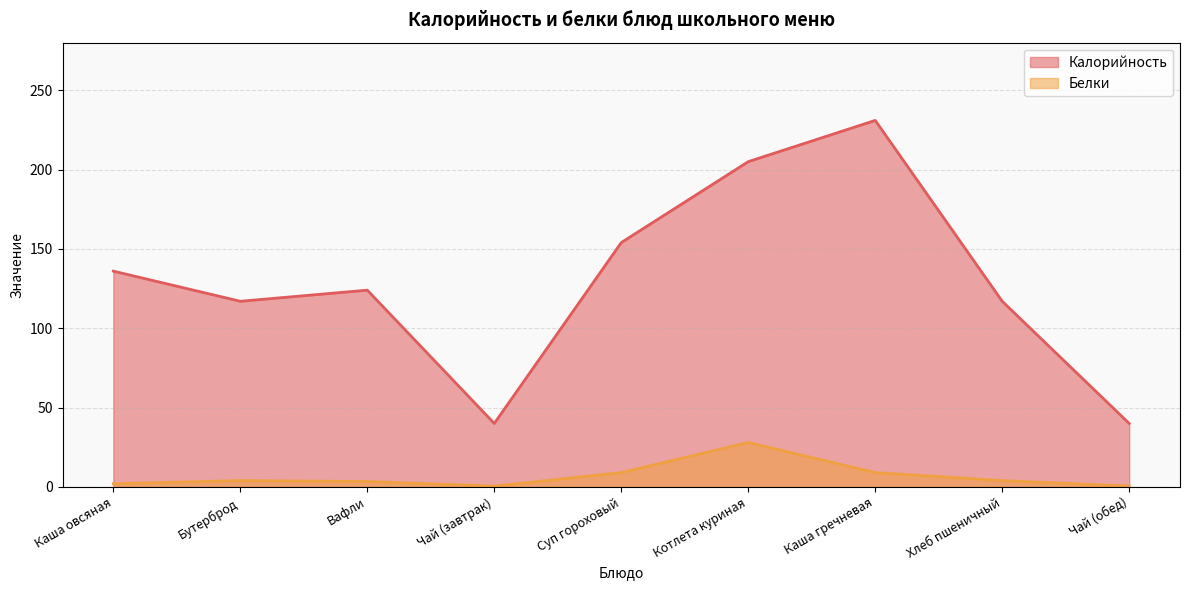

Where does the Белки series first go above 4?

Суп гороховый